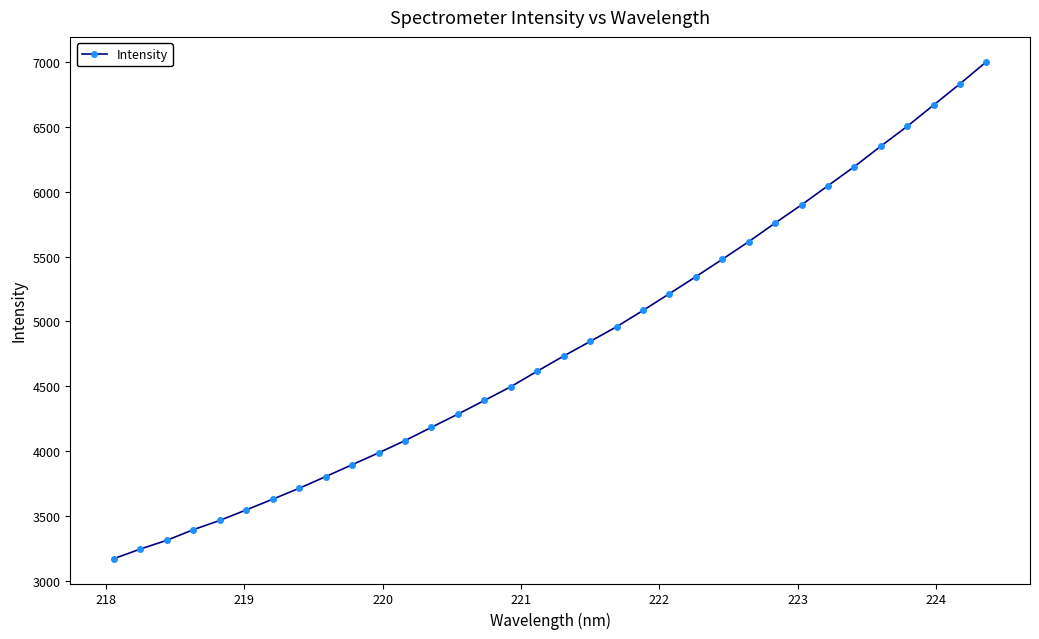

What is the greatest value displayed?

7002.5